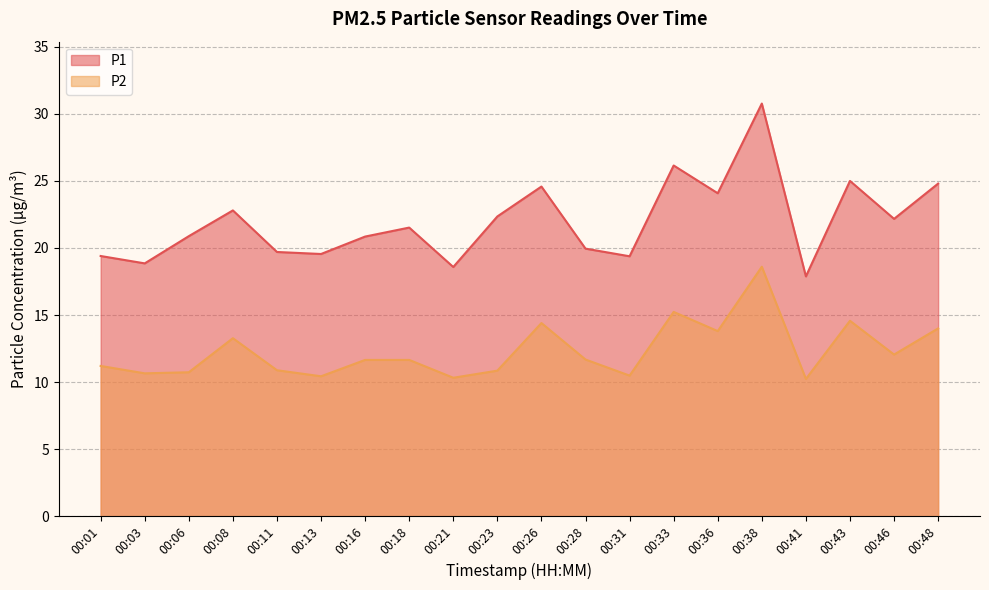

Which label corresponds to the smallest value in the chart?

00:41